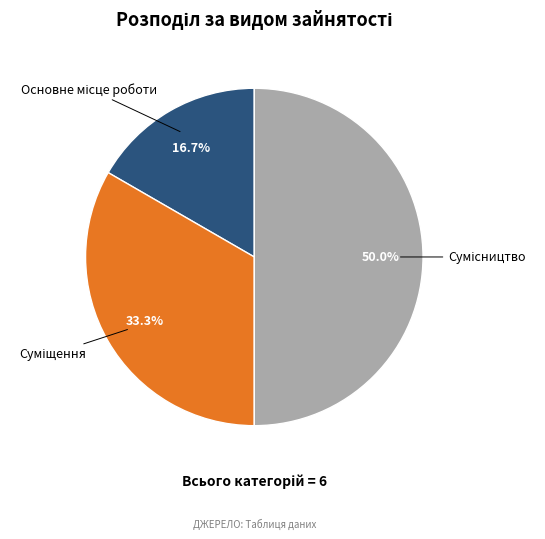

What is the change in value from Основне місце роботи to Суміщення?

+1